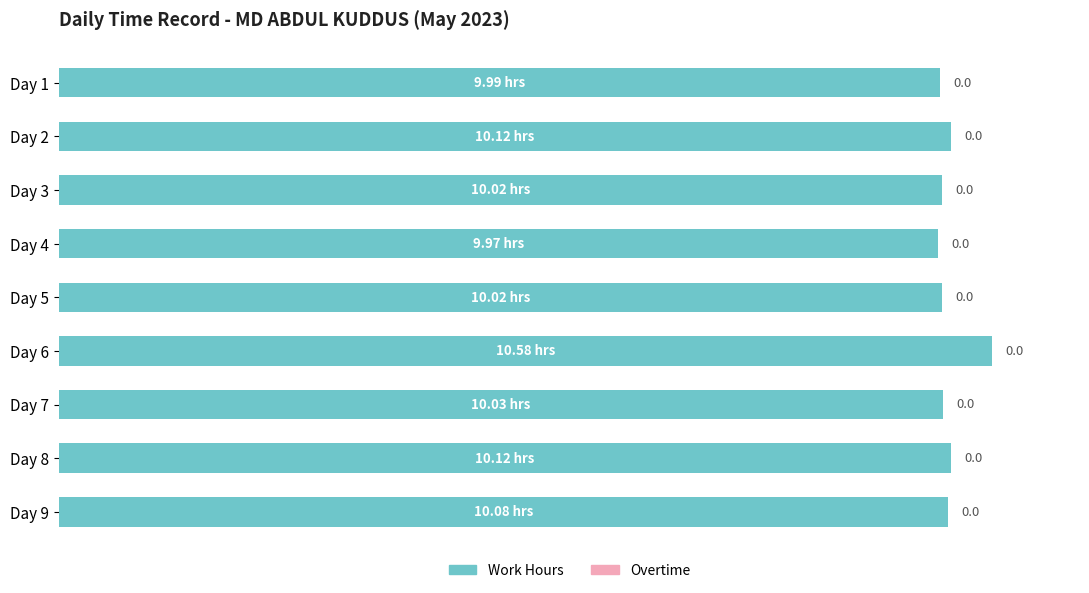

How many bars are there in total?

9